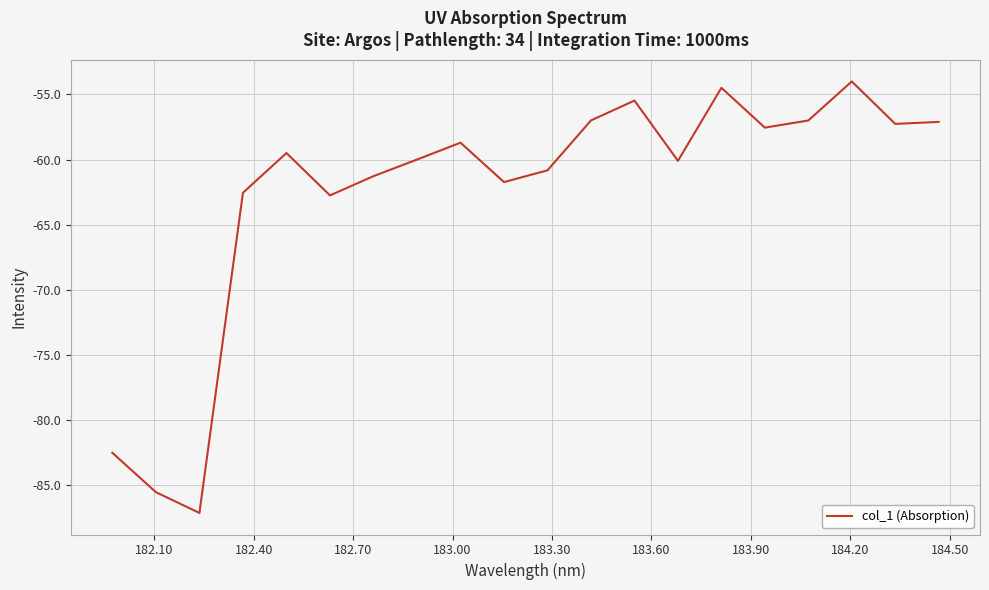

What is the greatest value displayed?

-54.0